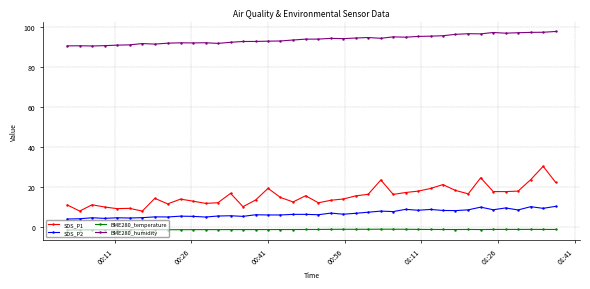

True or false: SDS_P1 and BME280_humidity cross at least once.

False